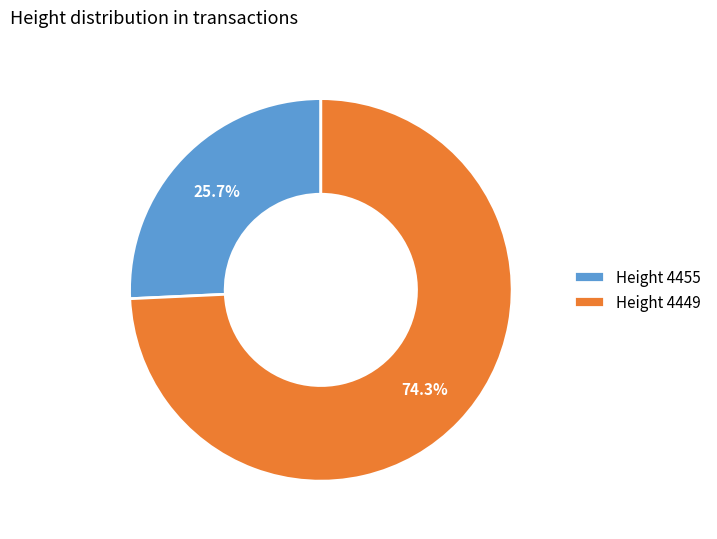

How many slices are in this pie chart?

2